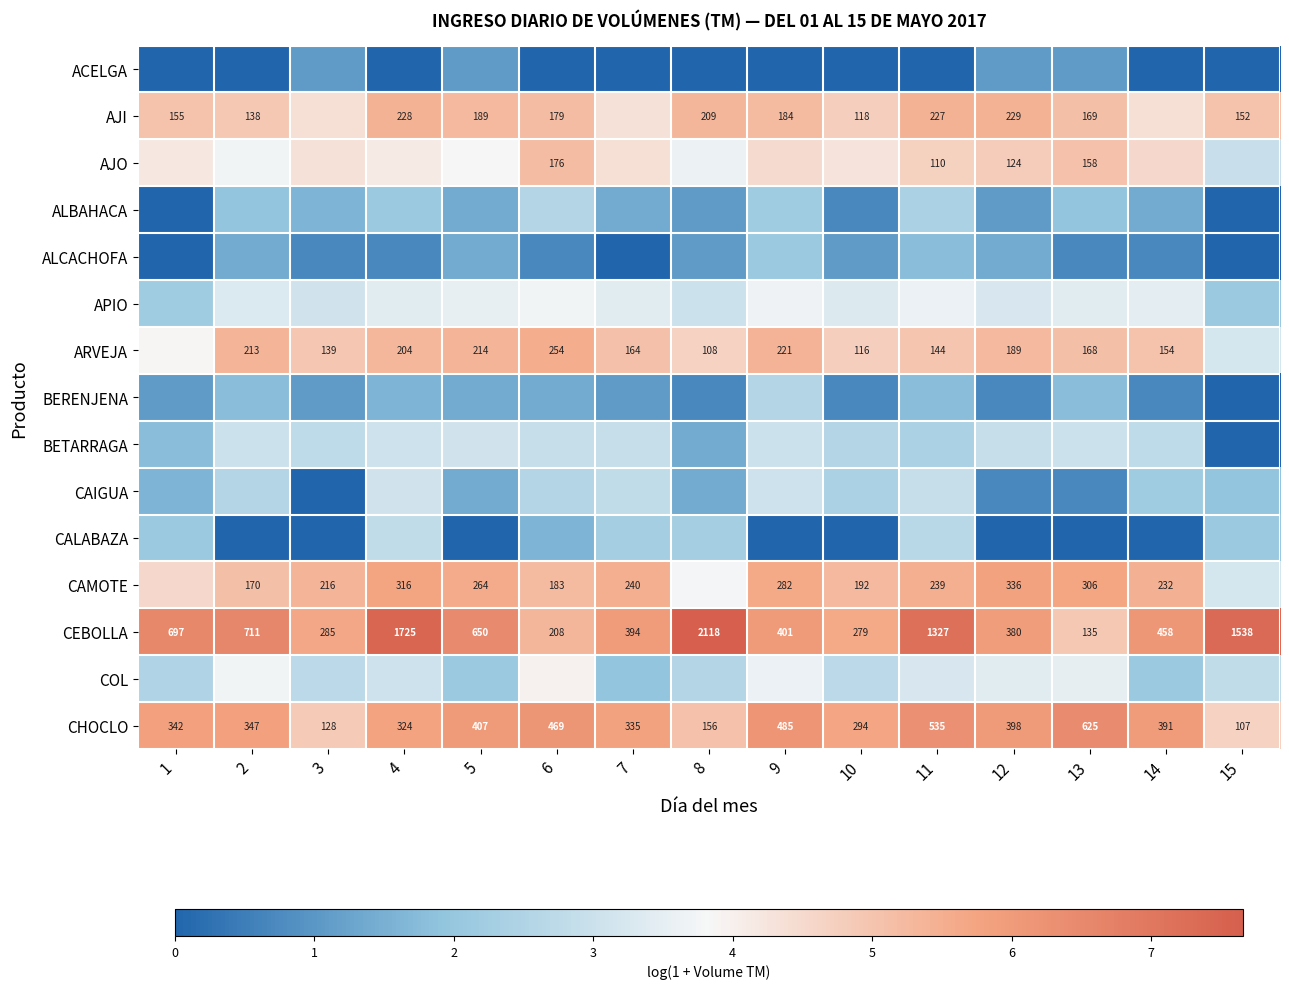

At which category is the sum across all series the highest?

11